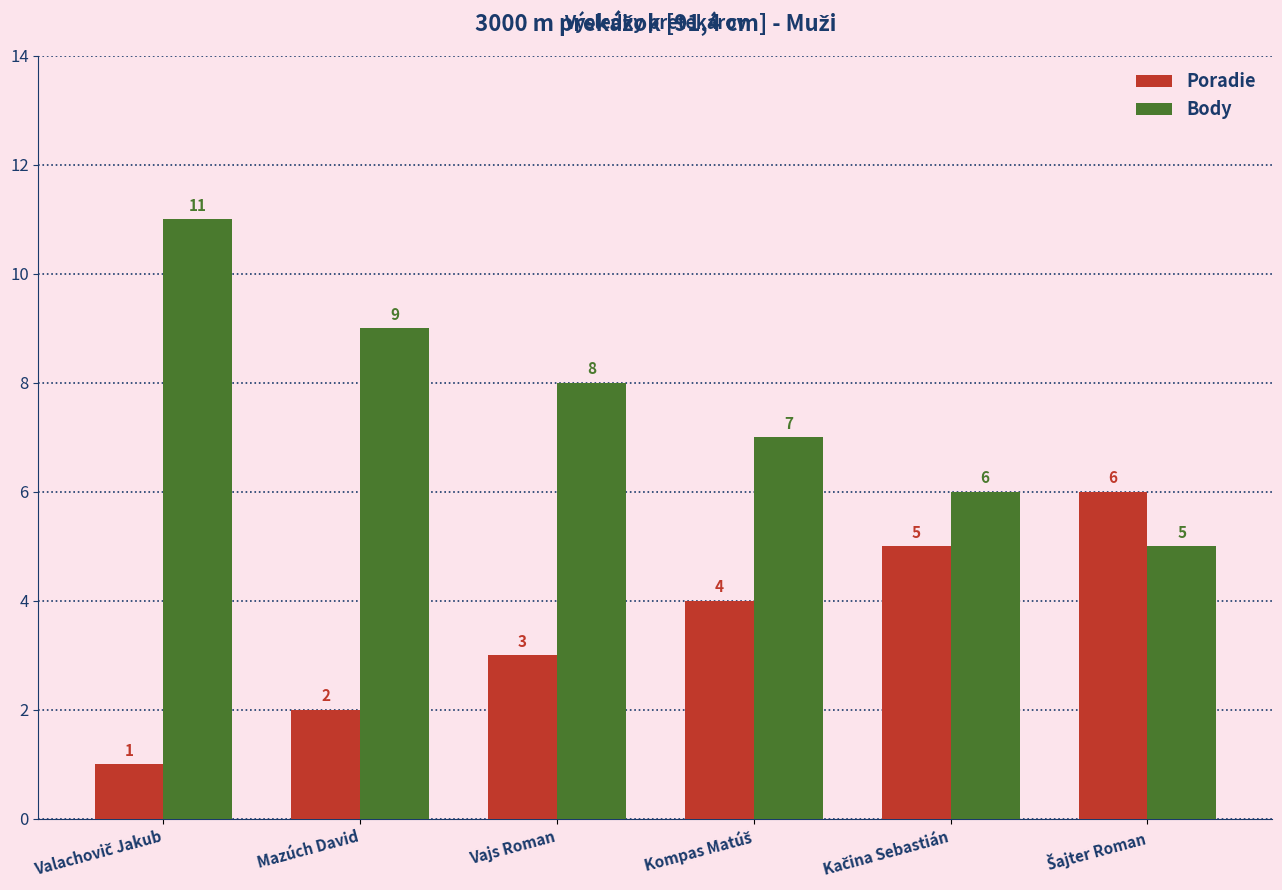

Reading right to left, extract all data points from this chart.

Poradie: 6	5	4	3	2	1
Body: 5	6	7	8	9	11